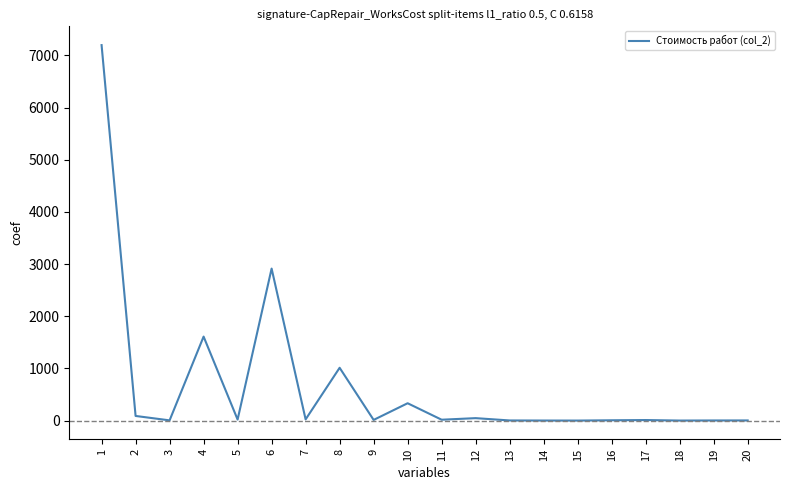

What is the difference between the values at 6 and 8?

1901.6